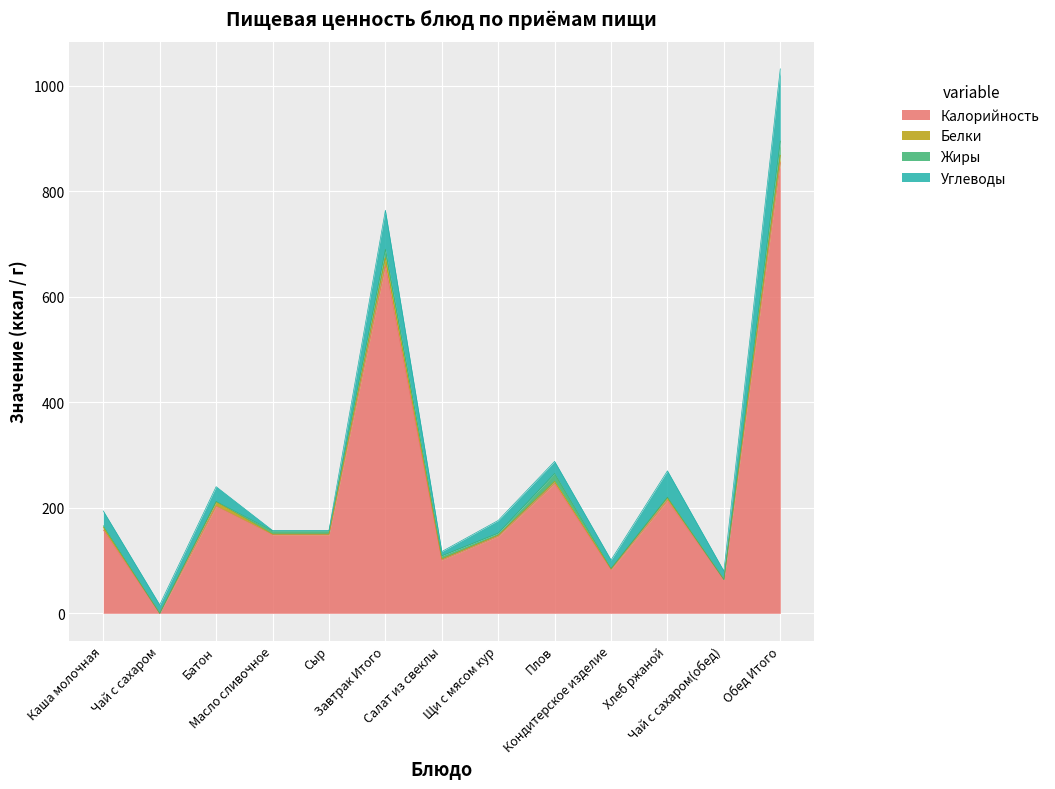

True or false: Белки and Углеводы cross at least once.

False